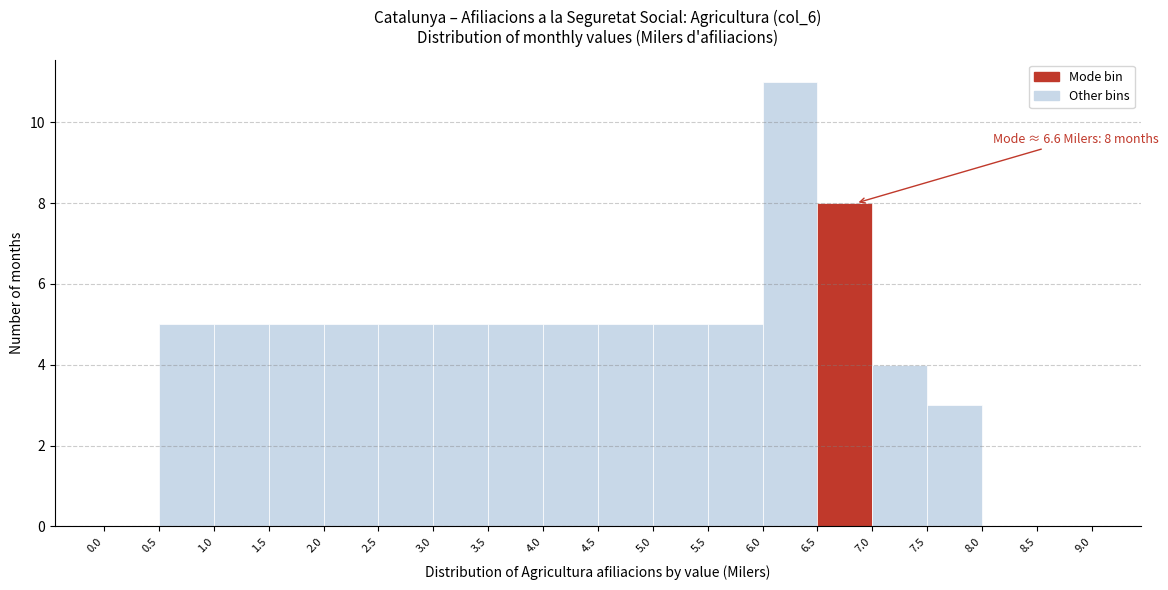

Over which range of the x-axis is the bar tallest?

6.0 to 6.5